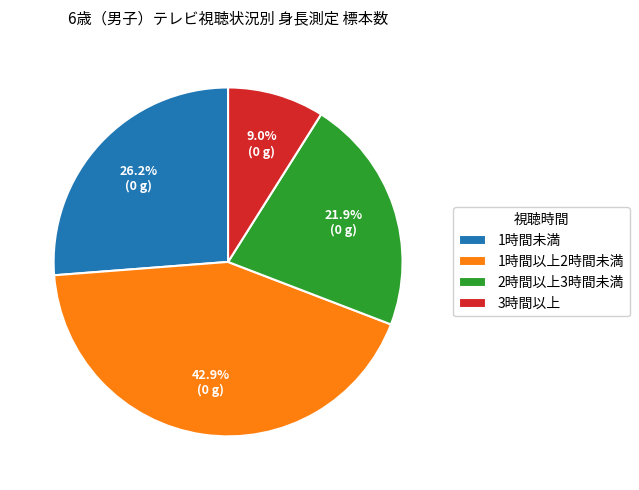

Approximately how many times larger is the value at 1時間未満 compared to 1時間以上2時間未満?

0.6